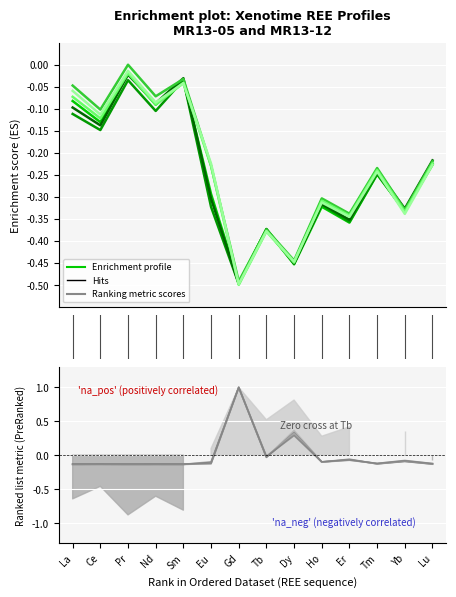

Rank the categories by MR13-05 Grain1 value from highest to lowest.

Gd, Dy, Tb, Er, Yb, Ho, Eu, Tm, Lu, Ce, Nd, La, Sm, Pr